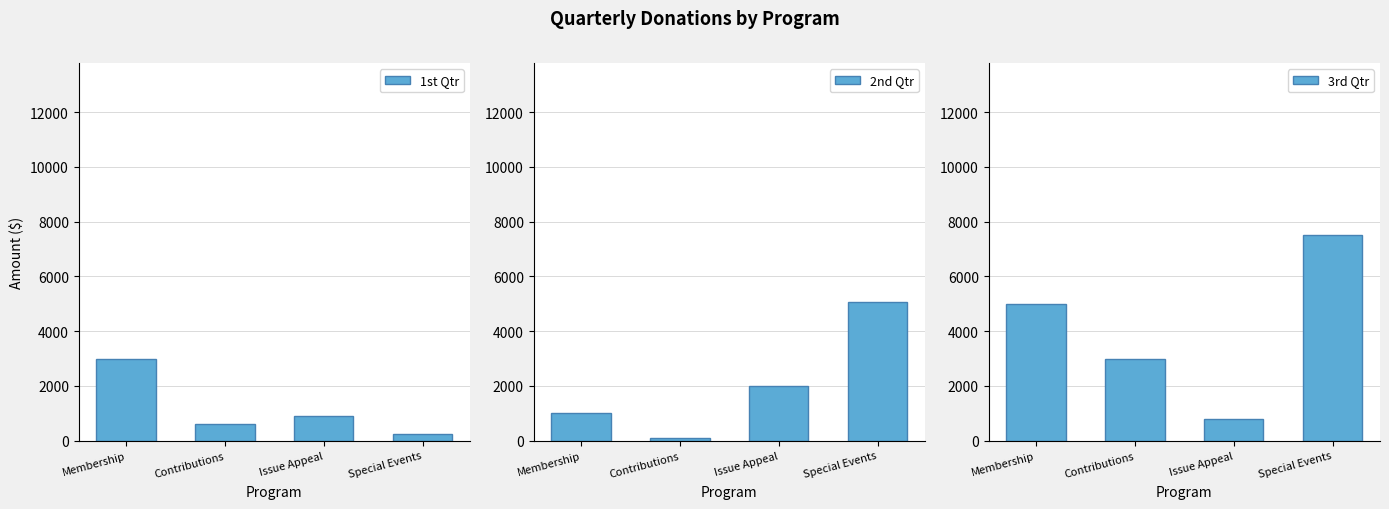

What is the smallest value displayed?

100